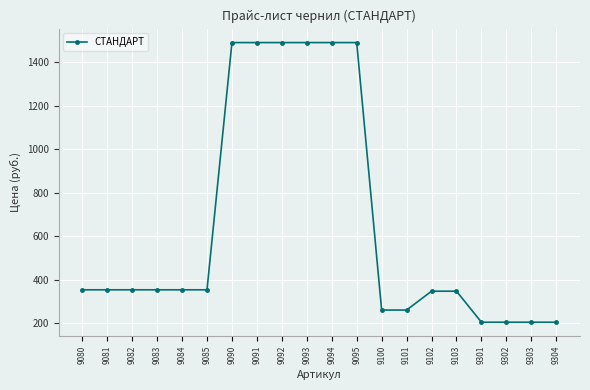

Reading right to left, transcribe all the data shown in this chart.

9304=205.0	9303=205.0	9302=205.0	9301=205.0	9103=347.7	9102=347.7	9101=261.0	9100=261.0	9095=1490.1	9094=1490.1	9093=1490.1	9092=1490.1	9091=1490.1	9090=1490.1	9085=354.0	9084=354.0	9083=354.0	9082=354.0	9081=354.0	9080=354.0